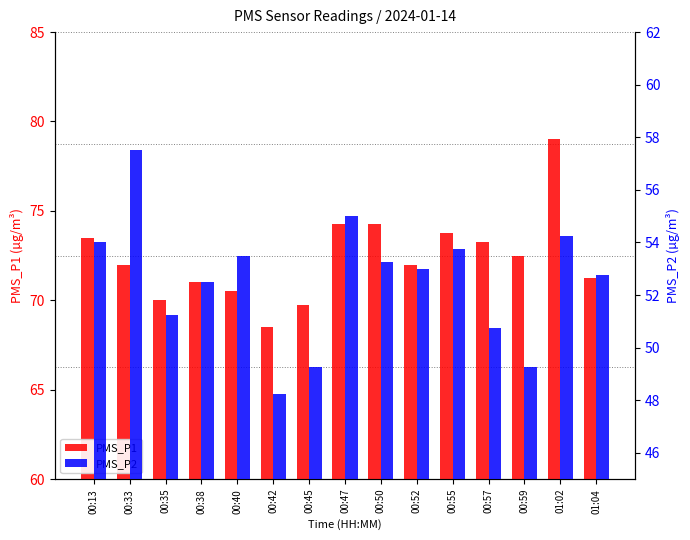

Rank the series at 01:02 from highest to lowest value.

PMS_P1, PMS_P2